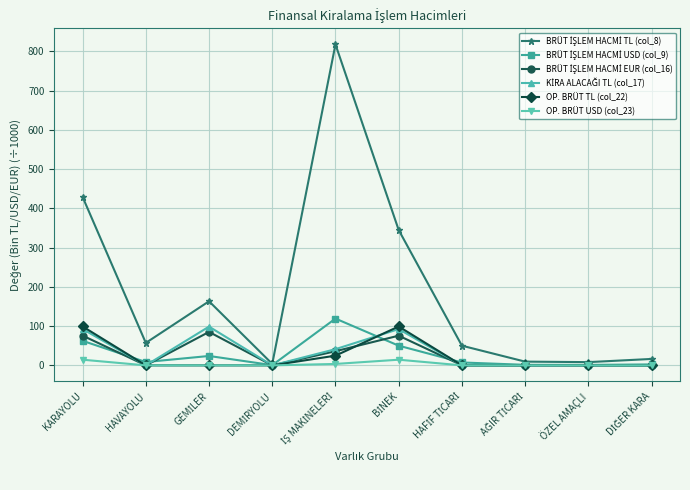

Count the number of categories in the chart.

10